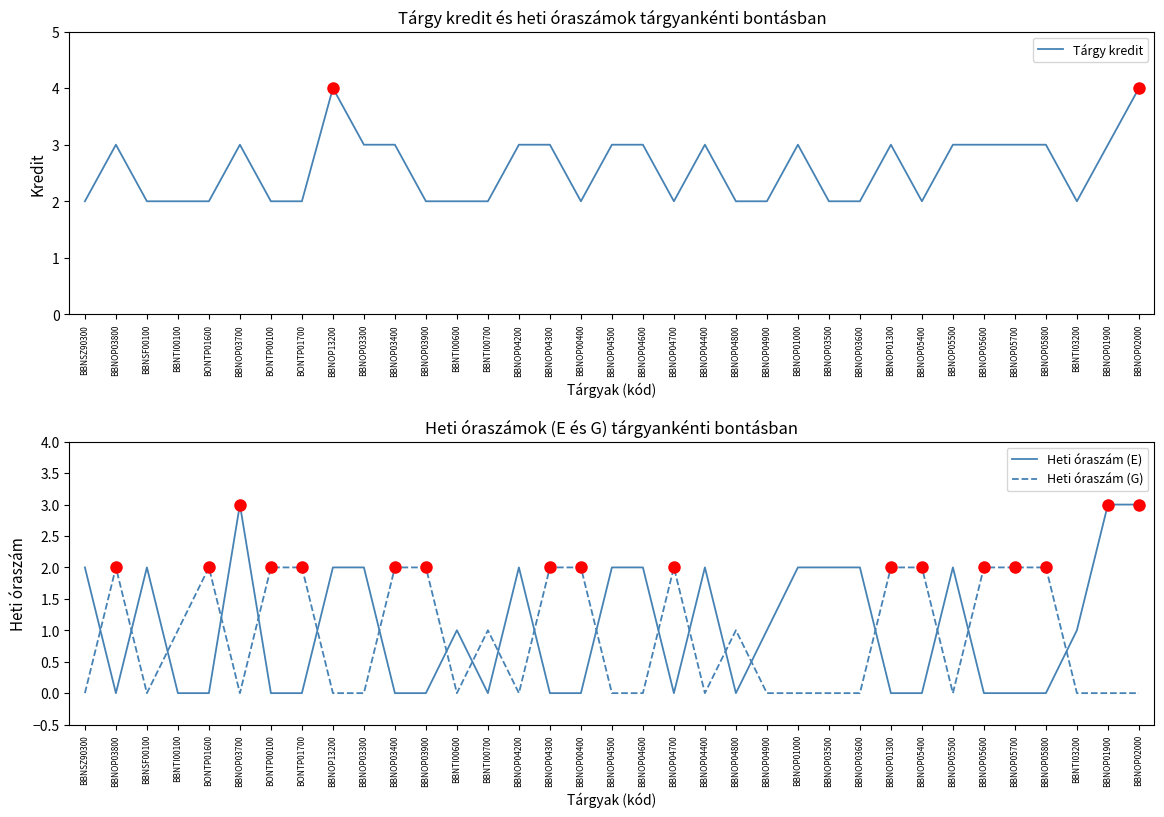

Is it true that Heti óraszám (E) equals 3 at BBNOP01900?

True